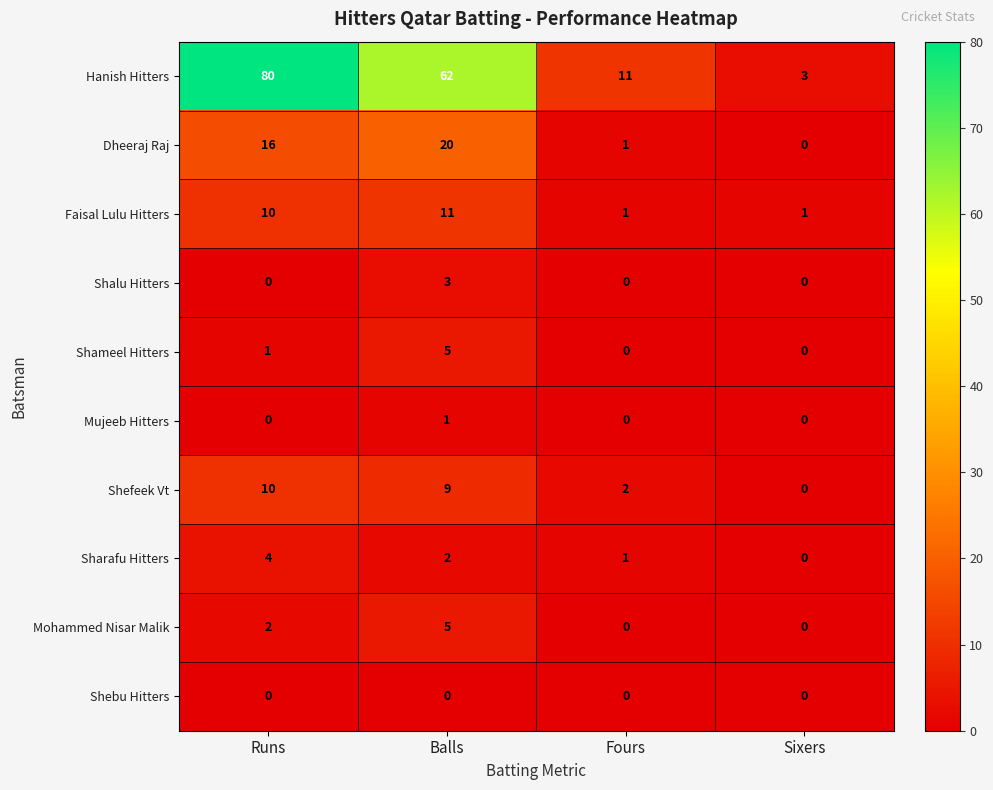

Where is Faisal Lulu Hitters nearest to the value 6?

Runs